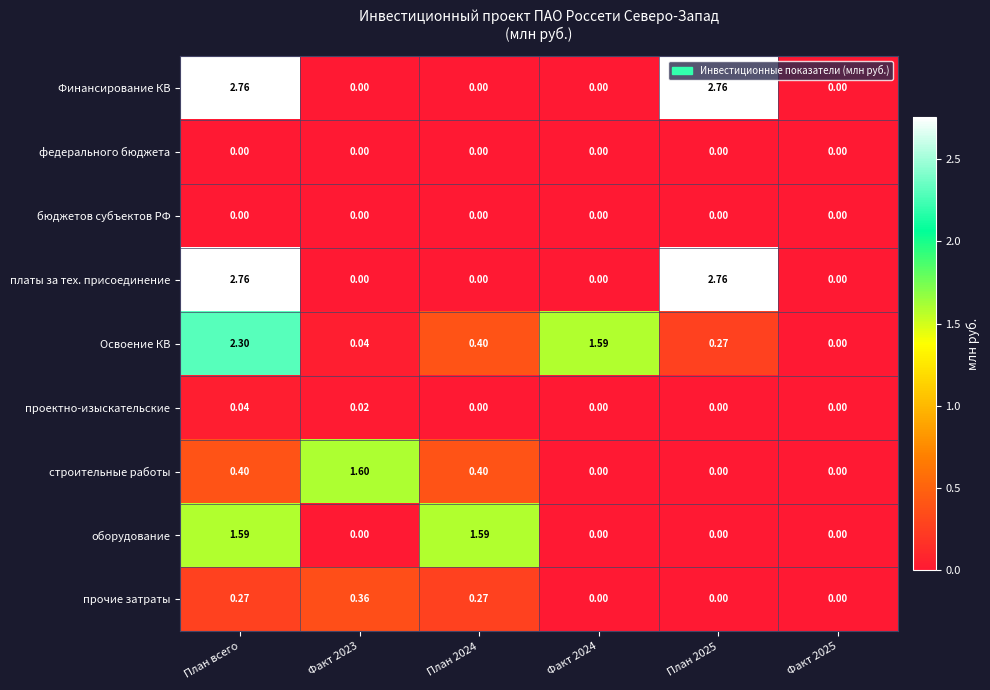

Is the value of прочие затраты at Факт 2024 greater than the value of проектно-изыскательские at Факт 2023?

No